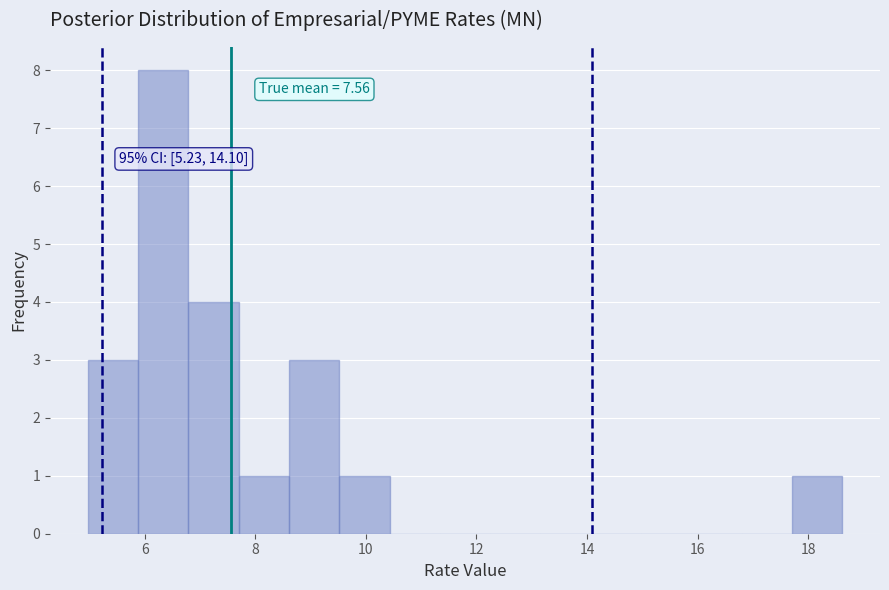

Which range on the x-axis has the tallest bar?

5.8 to 6.8